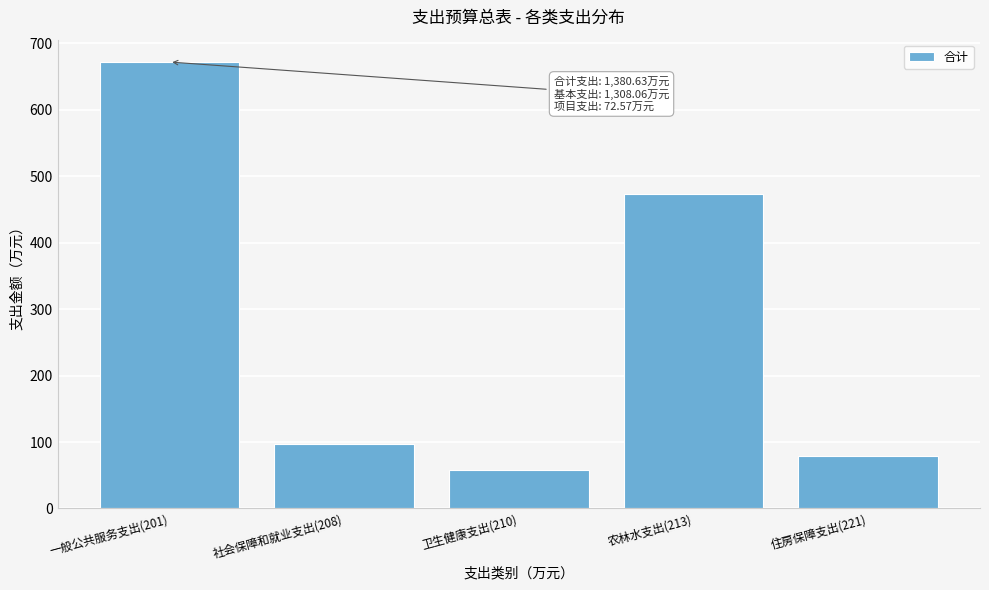

Reading left to right, list all the values displayed in this chart.

一般公共服务支出(201)=672.0	社会保障和就业支出(208)=97.6	卫生健康支出(210)=58.3	农林水支出(213)=473.8	住房保障支出(221)=79.0